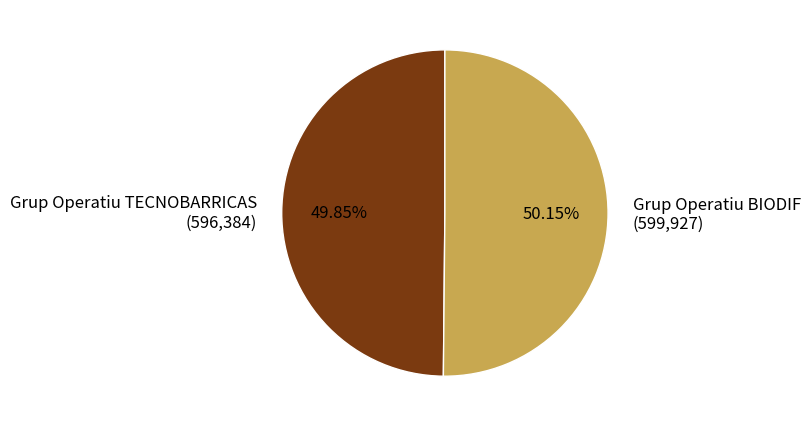

What is the ratio of the value at Grup Operatiu TECNOBARRICAS (596,384) to the value at Grup Operatiu BIODIF (599,927)?

1.0